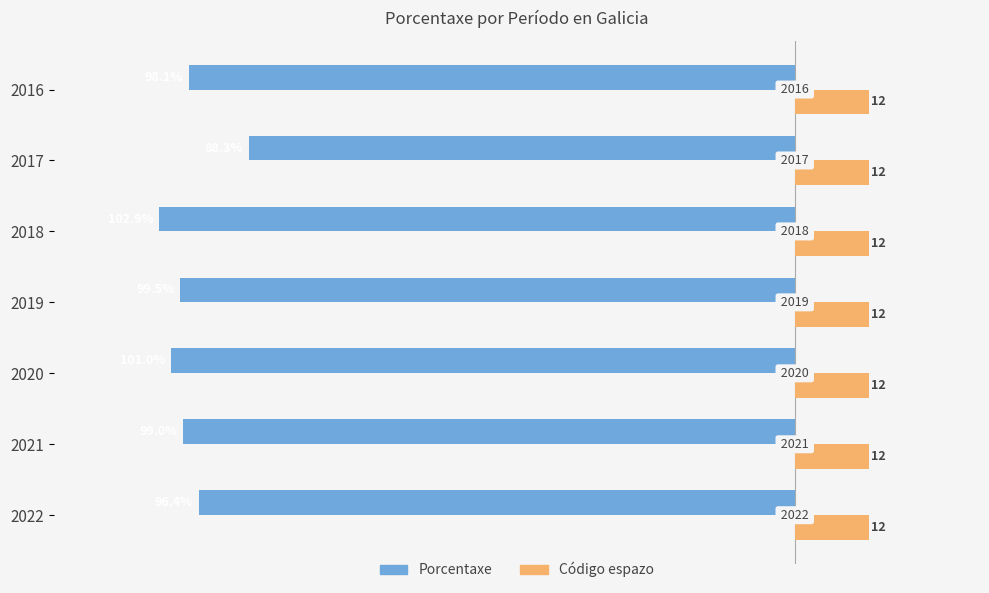

What are all the series names shown in the legend?

Porcentaxe, Código espazo